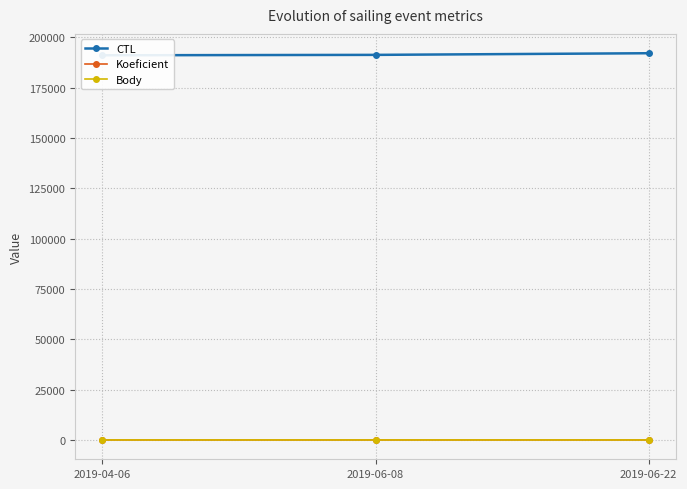

At how many categories does at least one series exceed 20457?

3